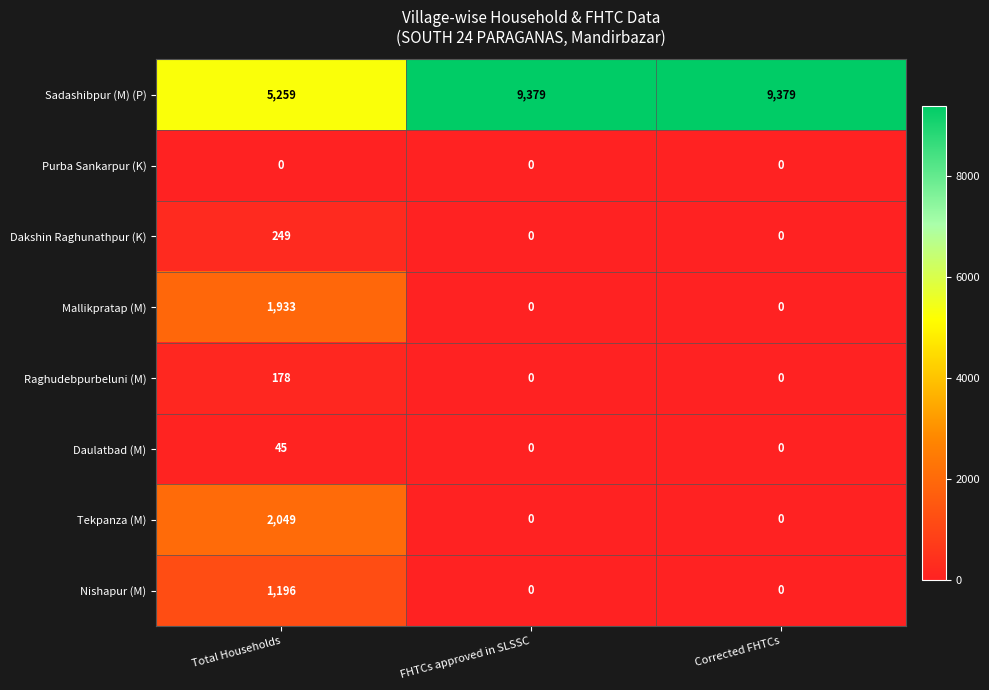

List the series in order of their peak value, highest first.

Sadashibpur (M) (P), Tekpanza (M), Mallikpratap (M), Nishapur (M), Dakshin Raghunathpur (K), Raghudebpurbeluni (M), Daulatbad (M), Purba Sankarpur (K)